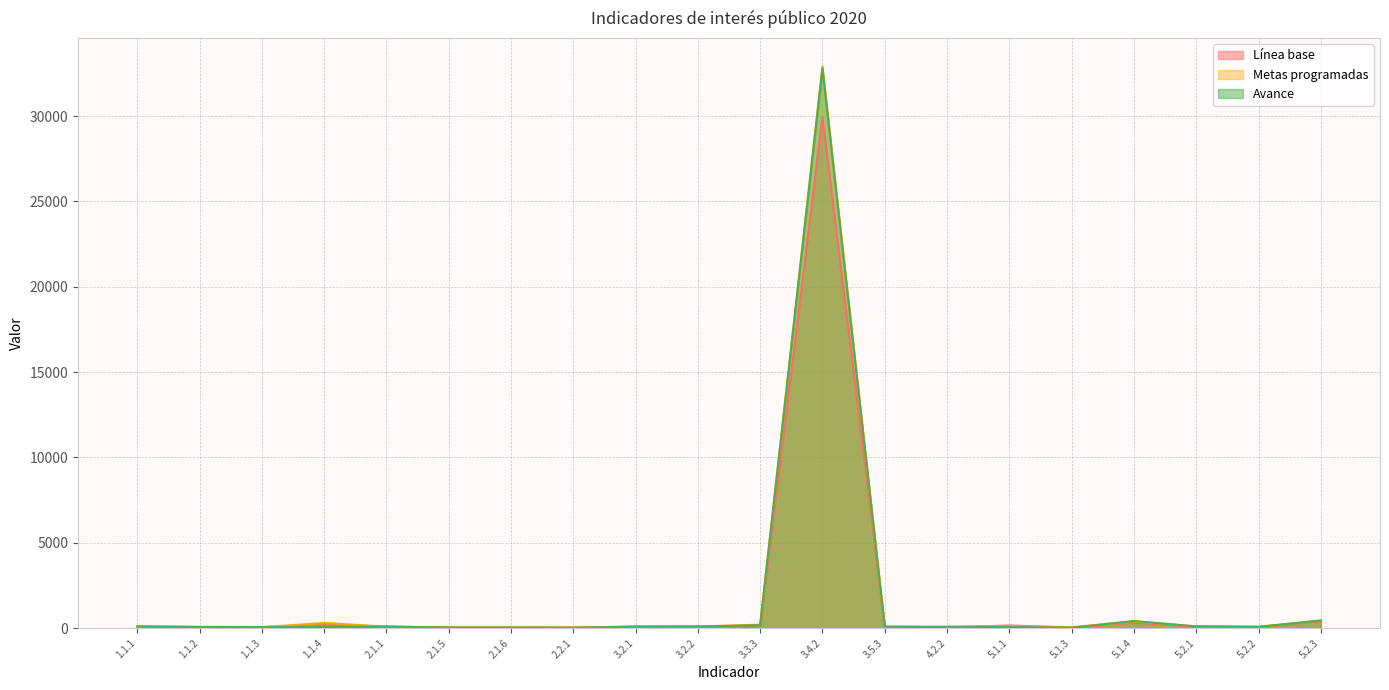

What is the difference between the Línea base values at 3.5.3 and 3.2.1?

6.0